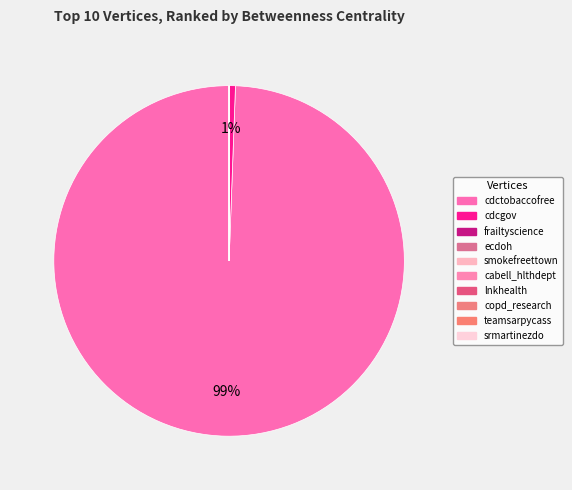

What is the largest slice in the pie chart?

cdctobaccofree